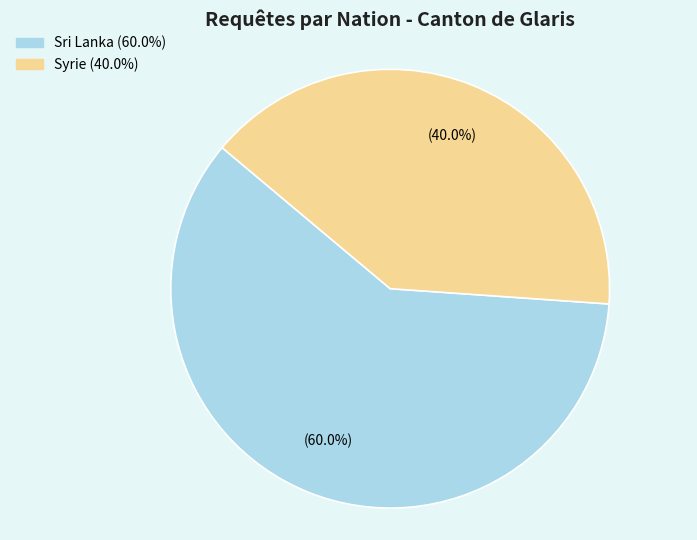

What is the majority slice?

Sri Lanka